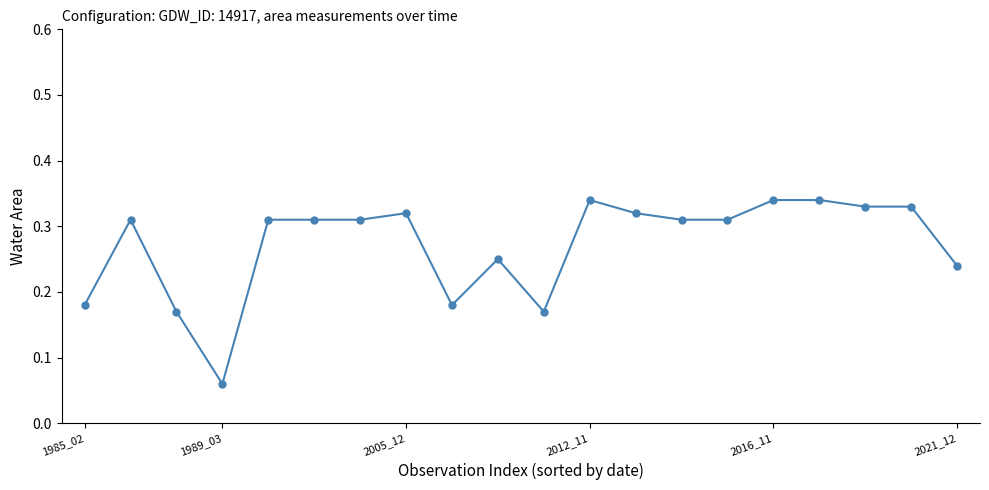

What is the sum of all values?

5.4